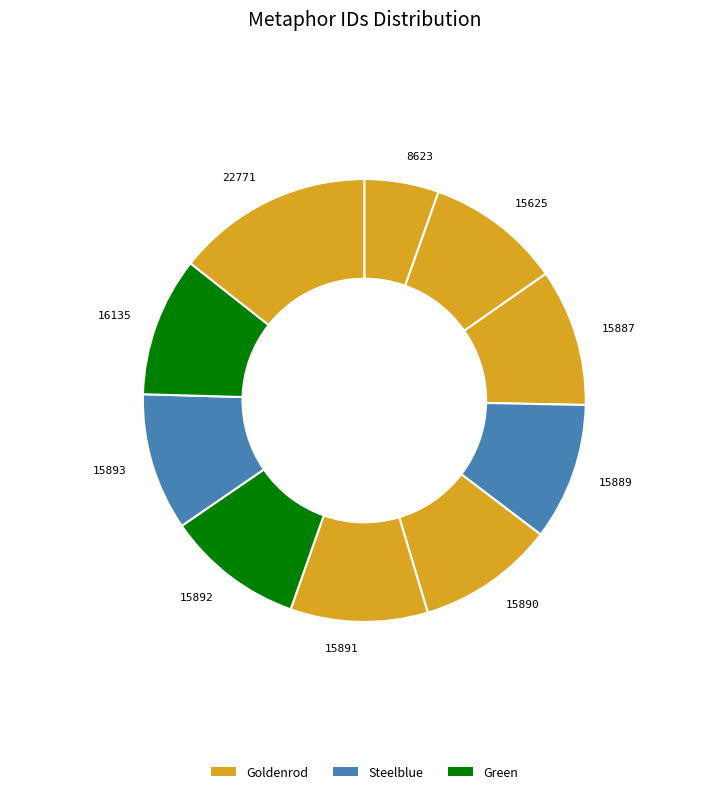

Combined, do 15887 and 15892 account for over 50%?

No